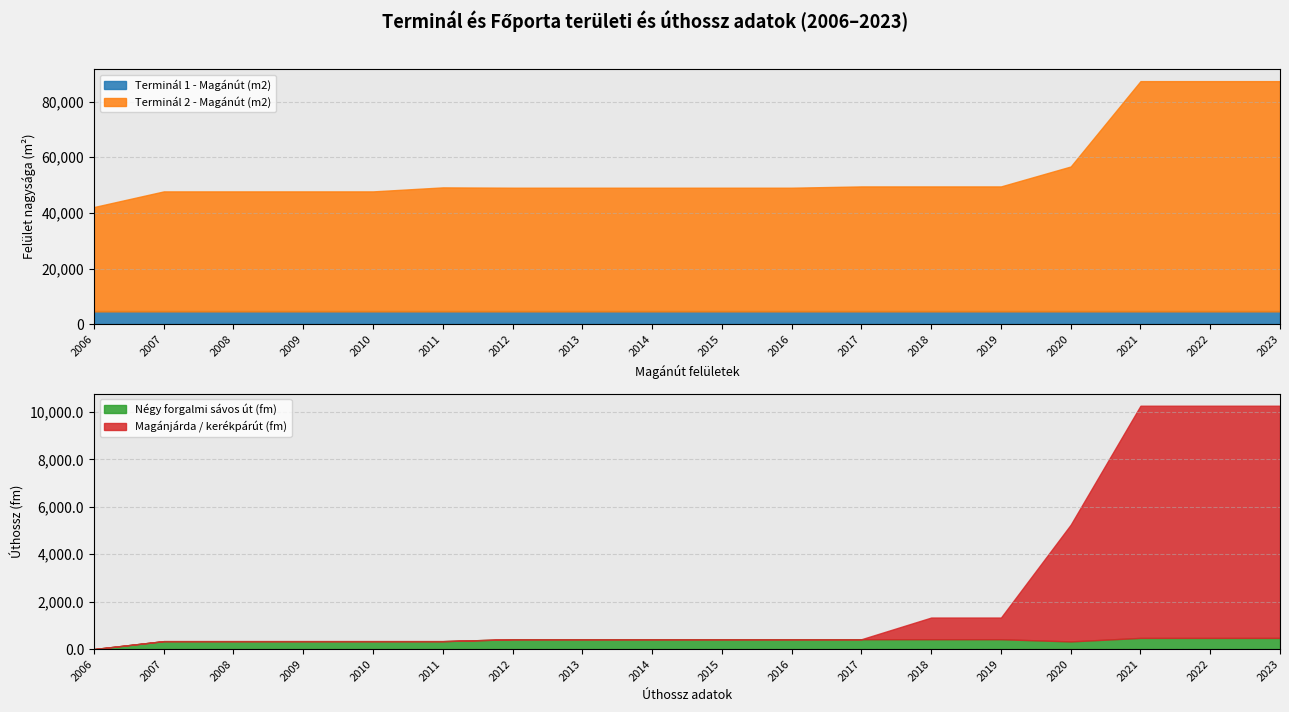

True or false: Terminál 2 - Magánút (m2) and Négy forgalmi sávos út (fm) intersect in this chart.

False